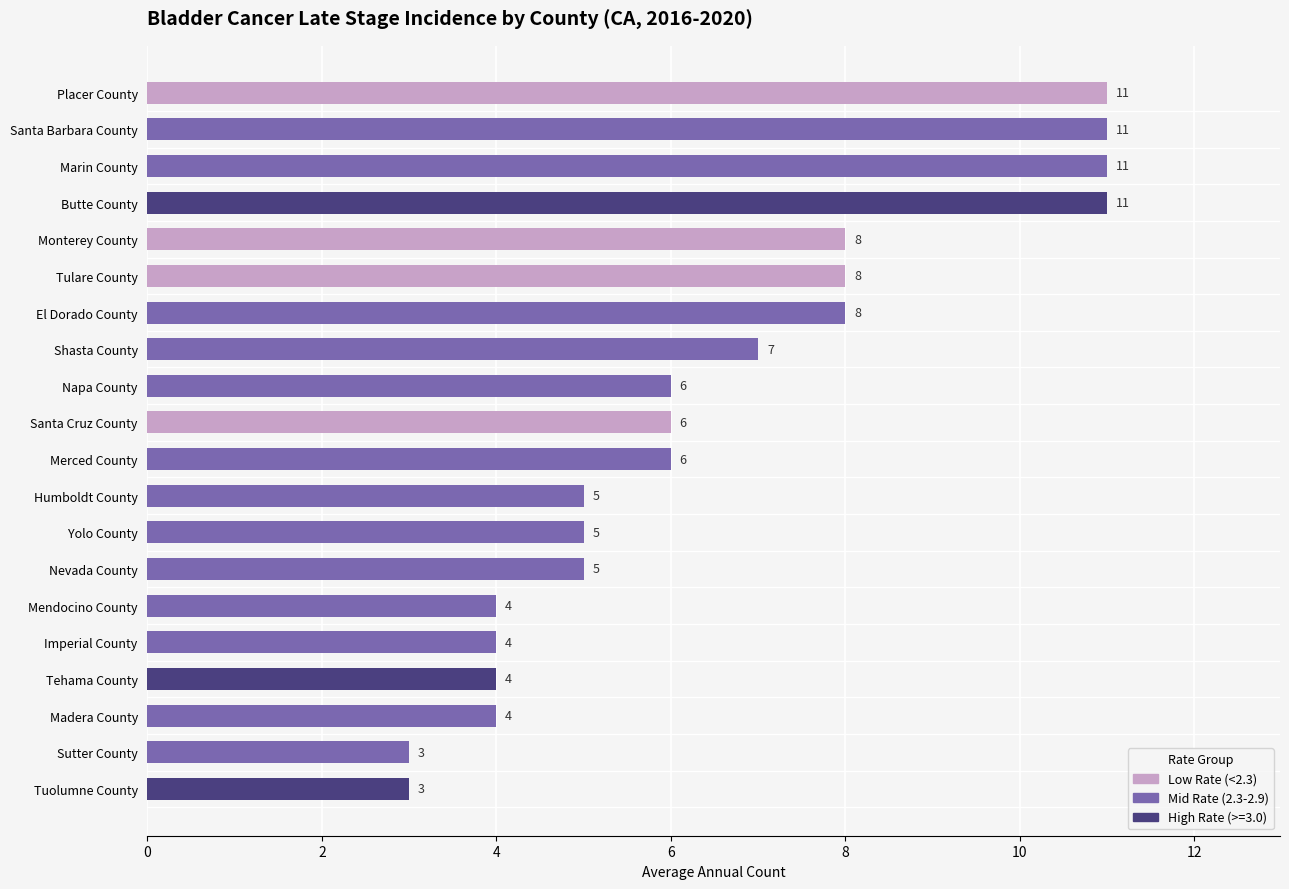

How many data points are less than 6?

9